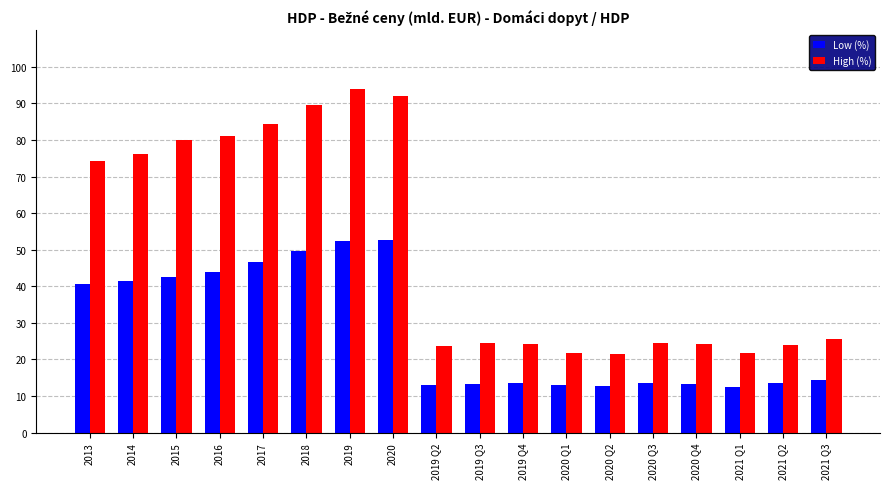

Rank the series by their maximum value, from lowest to highest.

Low (%), High (%)